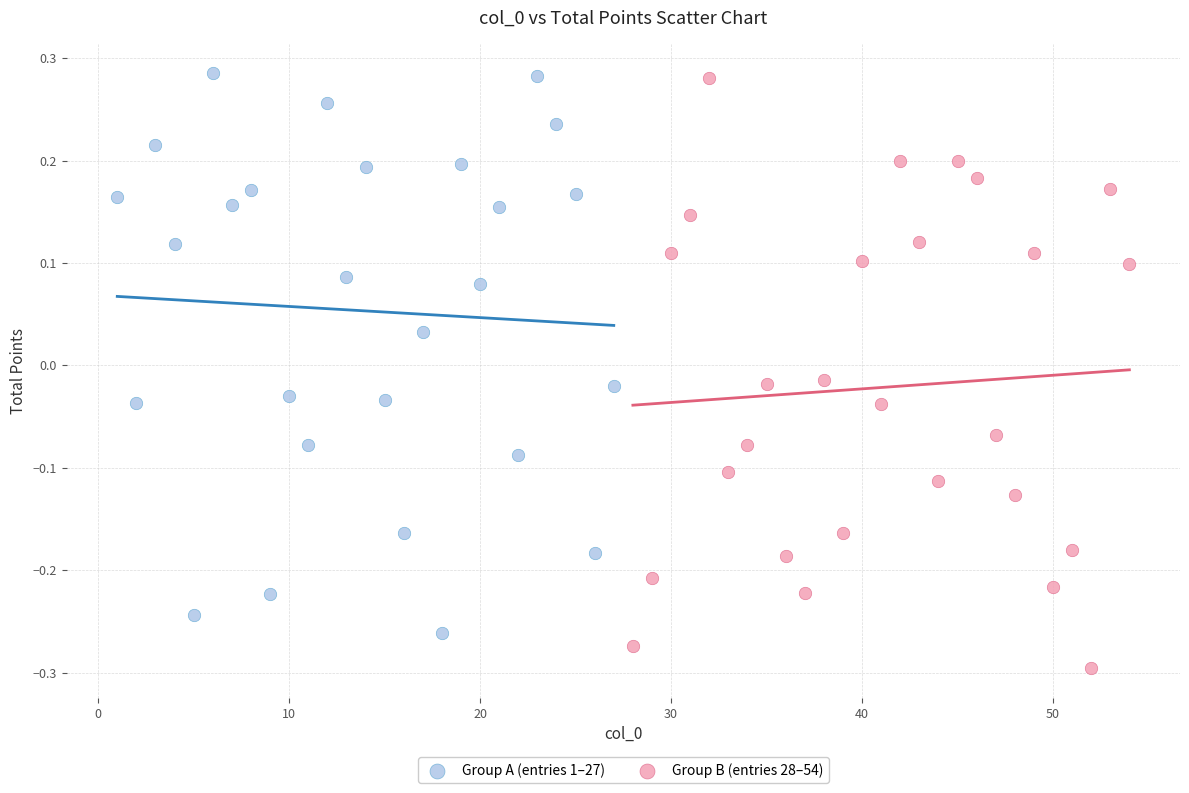

Which series has the largest Y range (max minus min)?

Group B (entries 28–54)